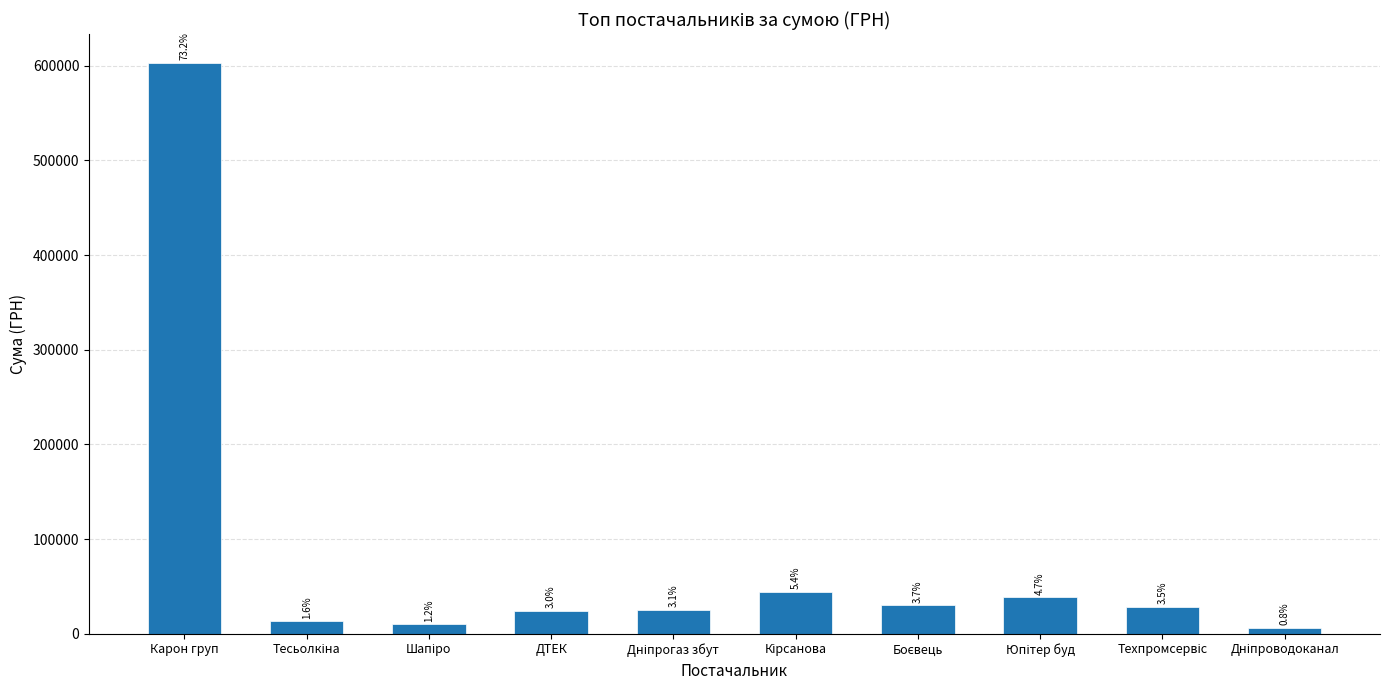

List the labels in order of value, smallest first.

Дніпроводоканал, Шапіро, Тесьолкіна, ДТЕК, Дніпрогаз збут, Техпромсервіс, Боєвець, Юпітер буд, Кірсанова, Карон груп